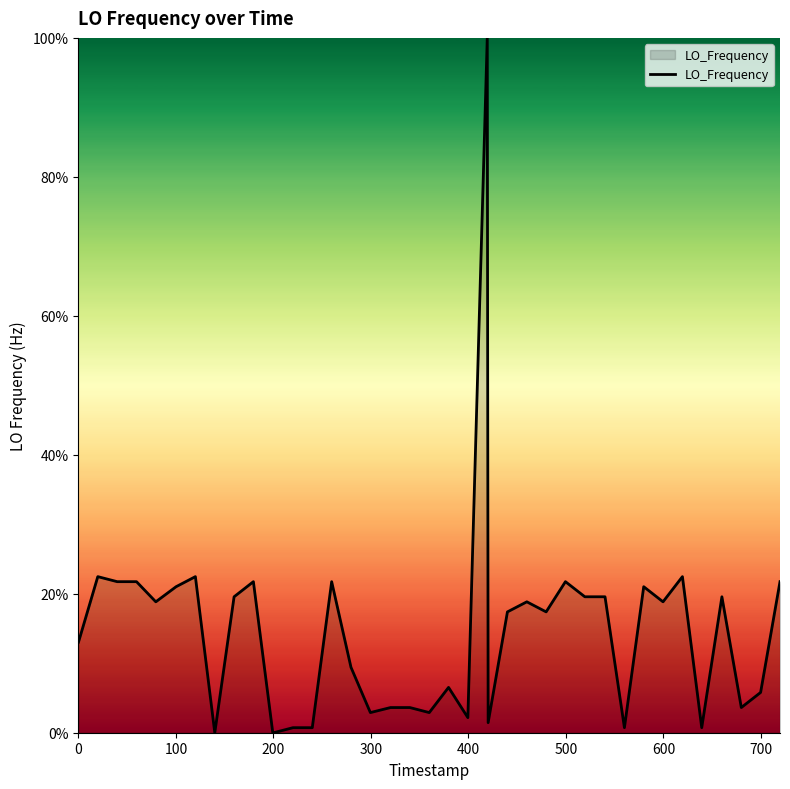

How many values exceed 18?

20